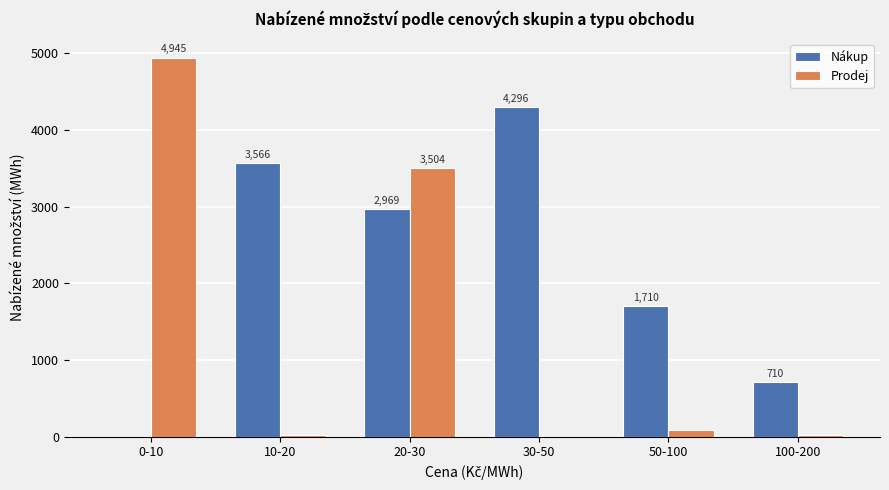

The value of Nákup at 30-50 is 4296.3. True or false?

True